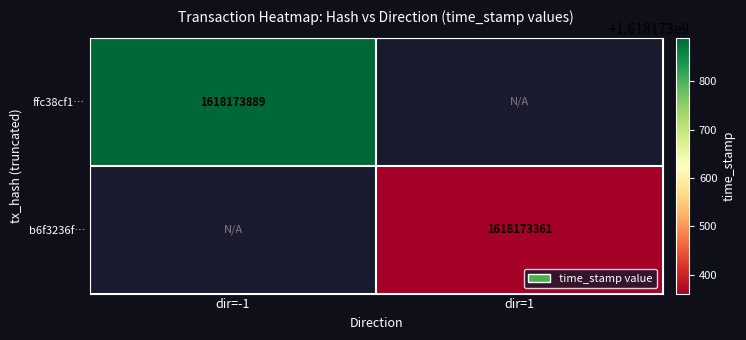

Which series changed the most between direction and time_stamp?

ffc38cf10734ee93ca4822ada6e4eae57cf6d12